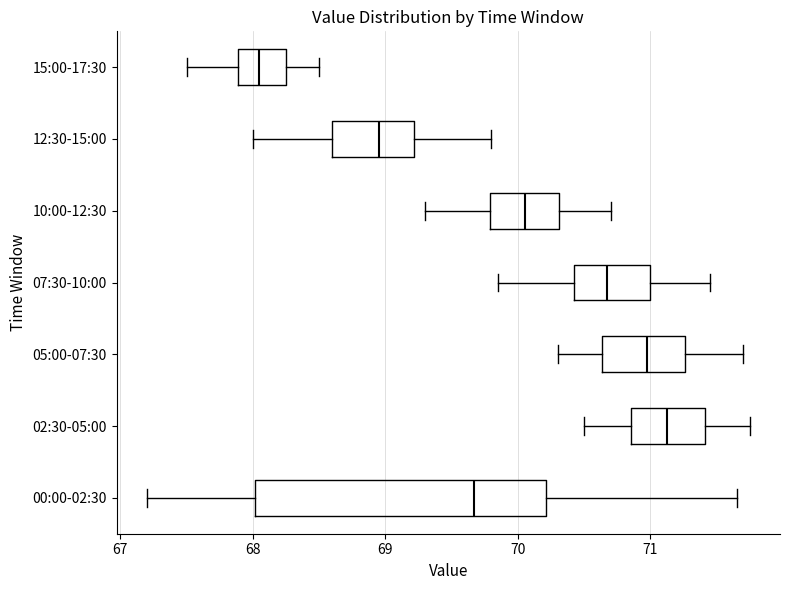

Comparing the boxes themselves (not the whiskers), which one is the widest?

00:00-02:30